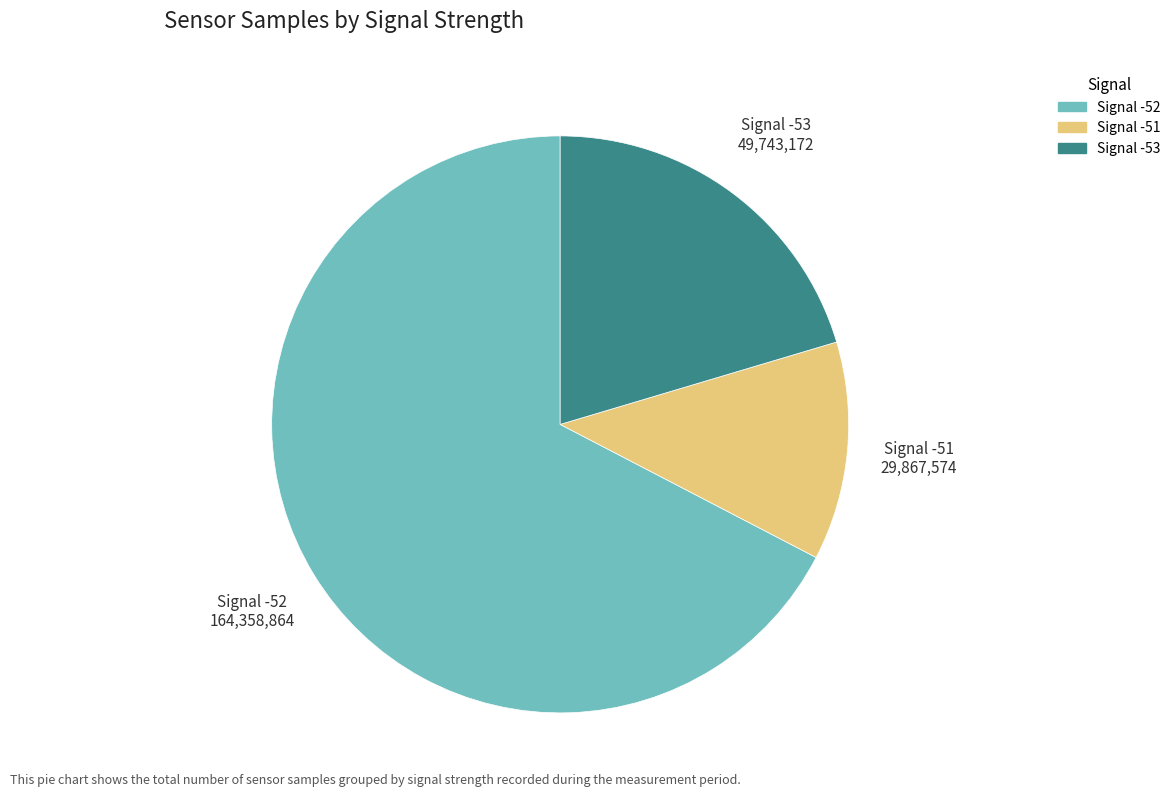

How many segments does this pie chart have?

3